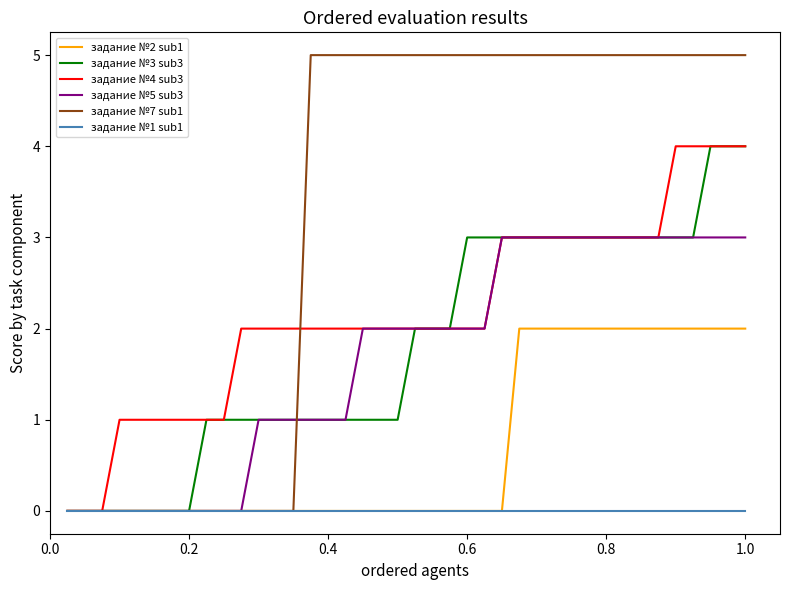

Which series has the largest total across all categories?

задание №7 sub1